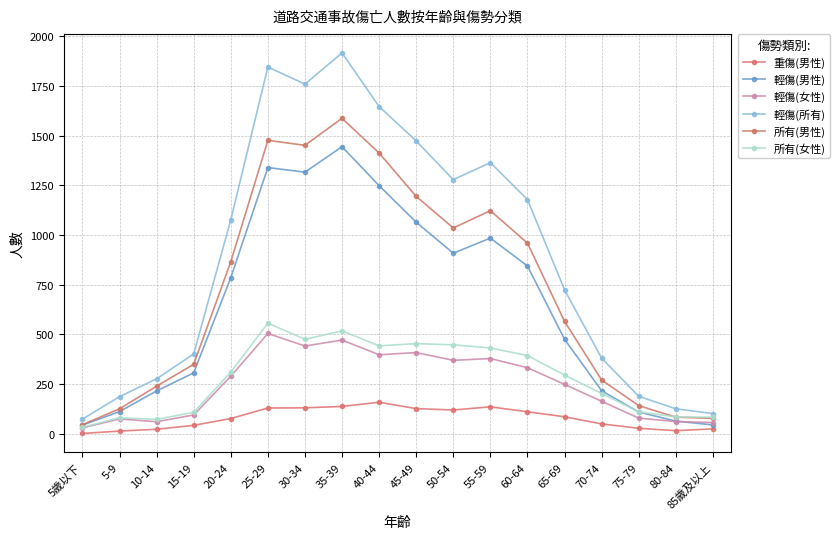

What are all the series names shown in the legend?

重傷(男性), 輕傷(男性), 輕傷(女性), 輕傷(所有), 所有(男性), 所有(女性)